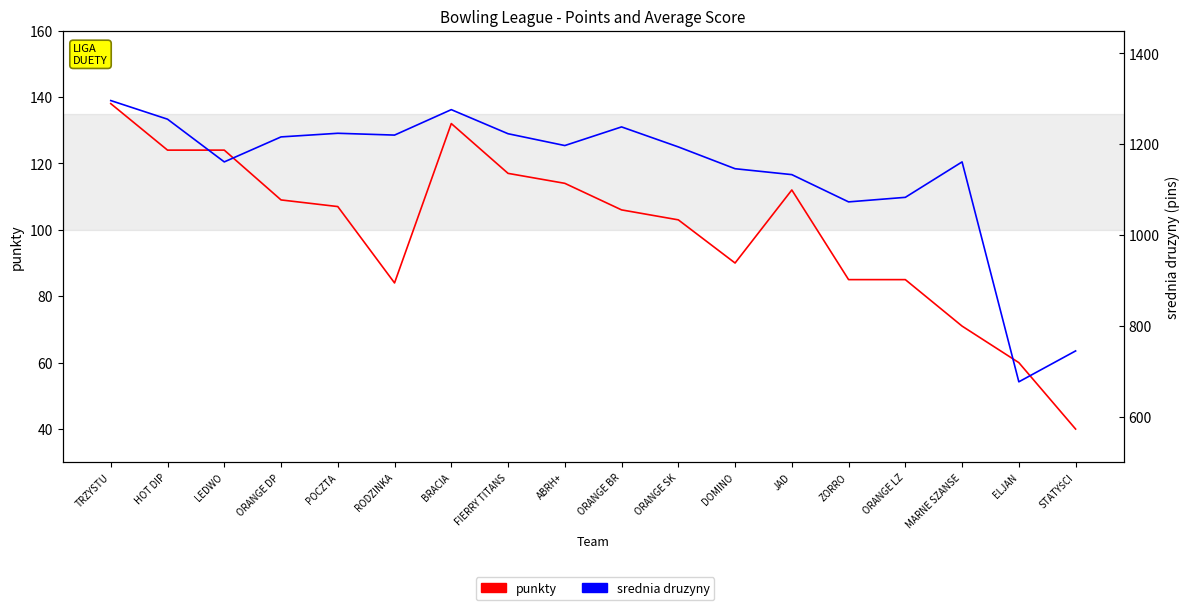

The value of srednia druzyny at LEDWO is 1161. True or false?

True